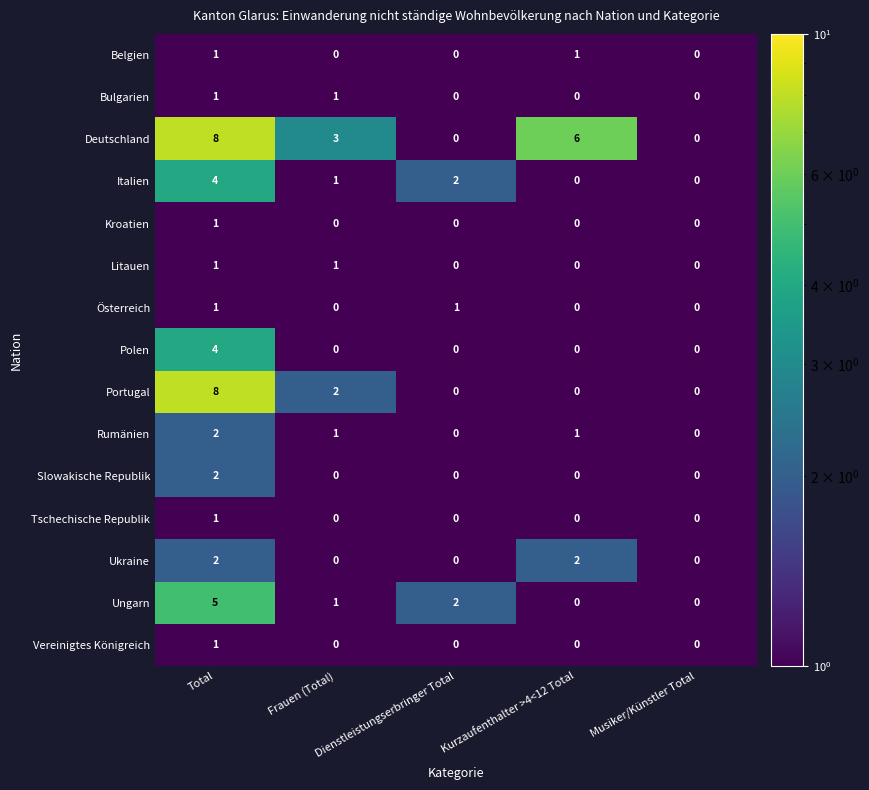

Which series has the largest total across all categories?

Deutschland